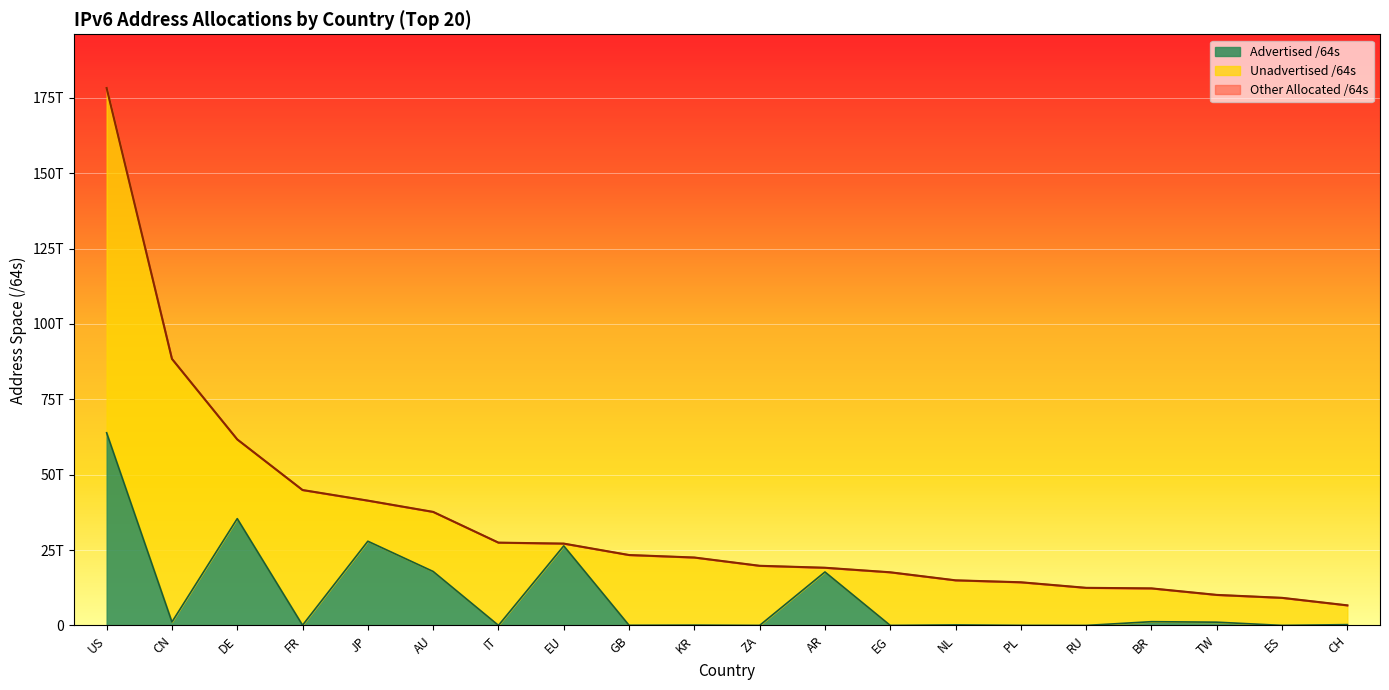

What is the difference between the maximum and minimum values in the Advertised /64s series?

63899951300609